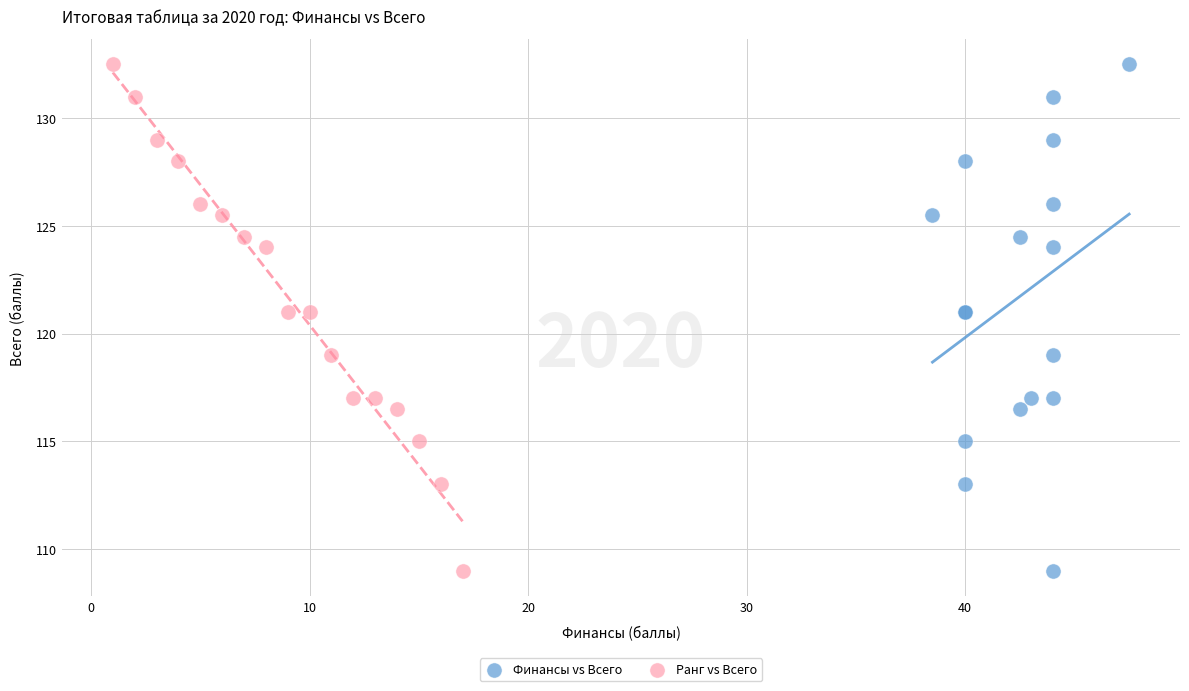

What are all the series names shown in the legend?

Финансы vs Всего, Ранг vs Всего